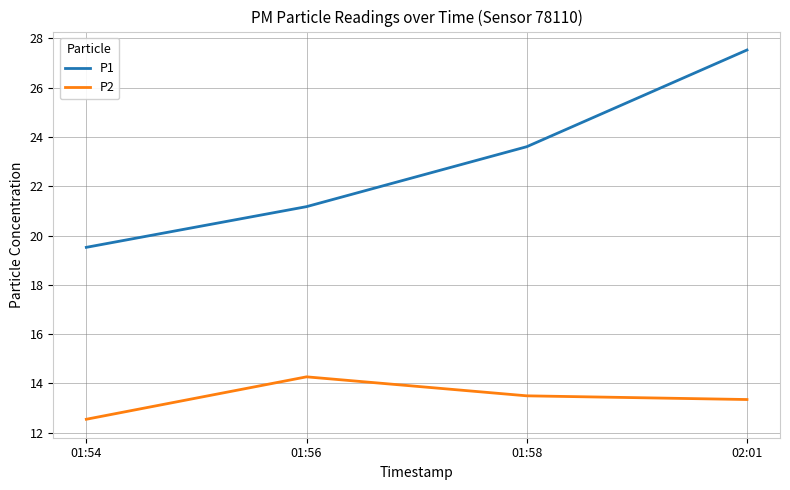

How many interior local peaks does the P2 series have?

1